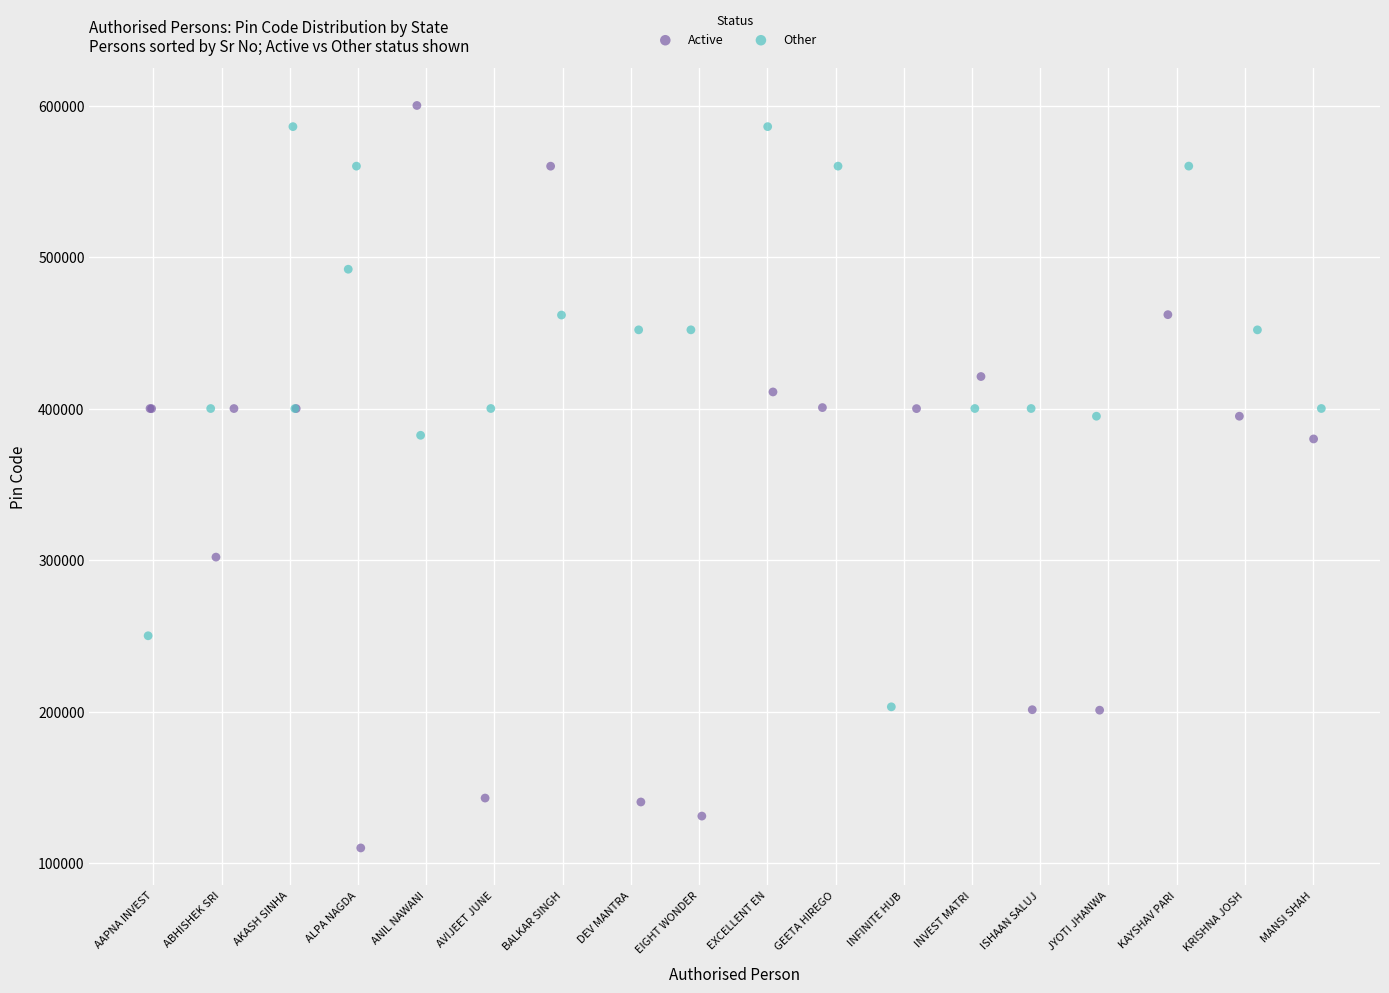

Which series has the largest Y range (max minus min)?

Active